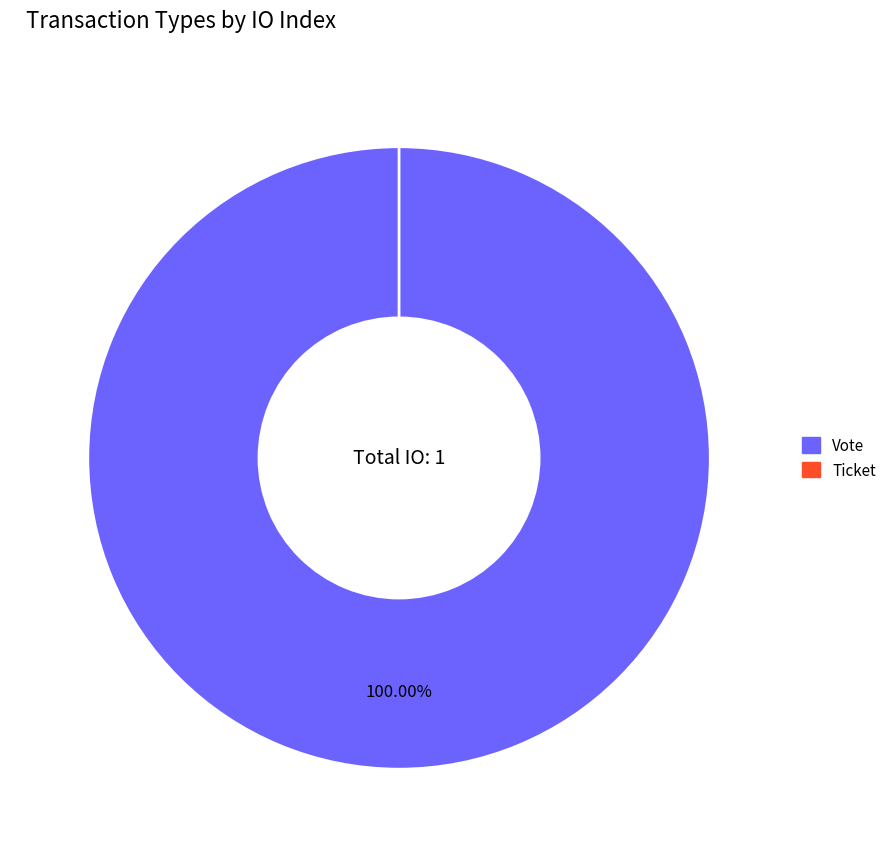

What is the change in value from Vote to Ticket?

-1